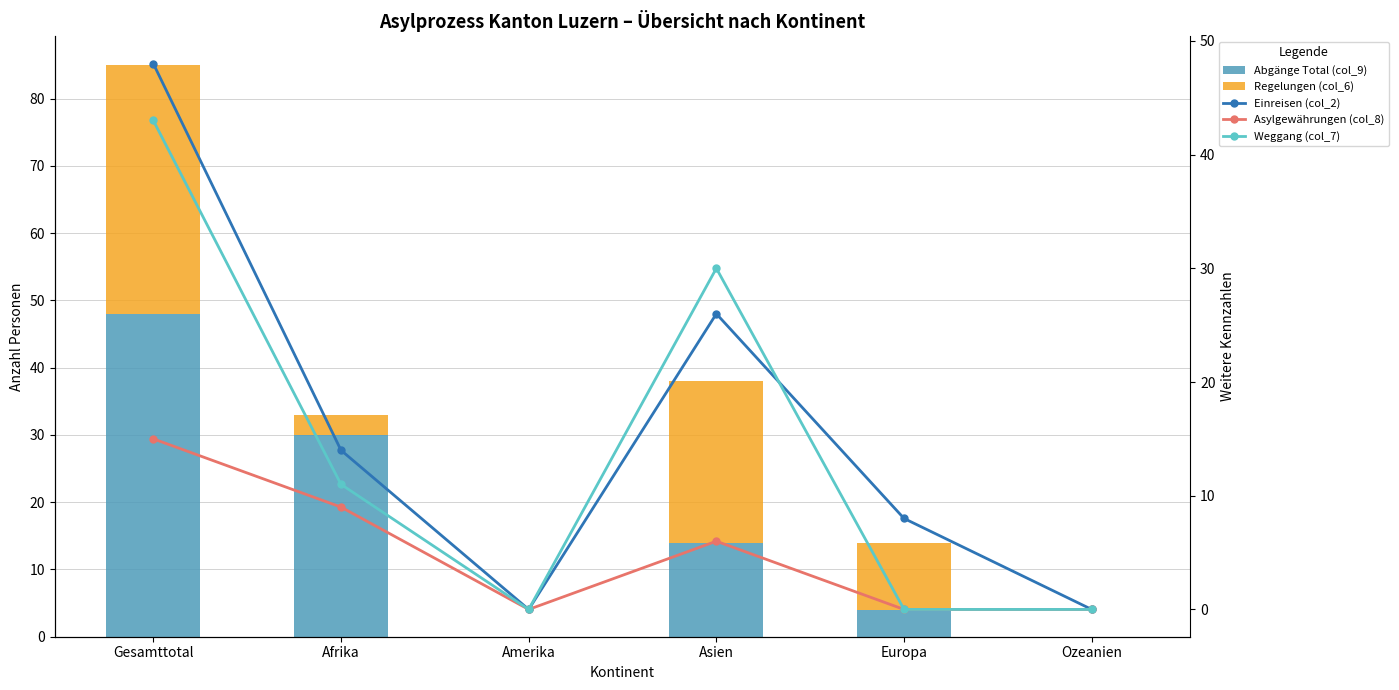

Is it true that Abgänge Total (col_9) equals -17 at Ozeanien?

False